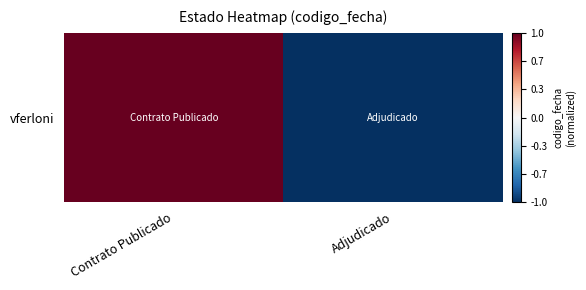

How many values are below zero?

1